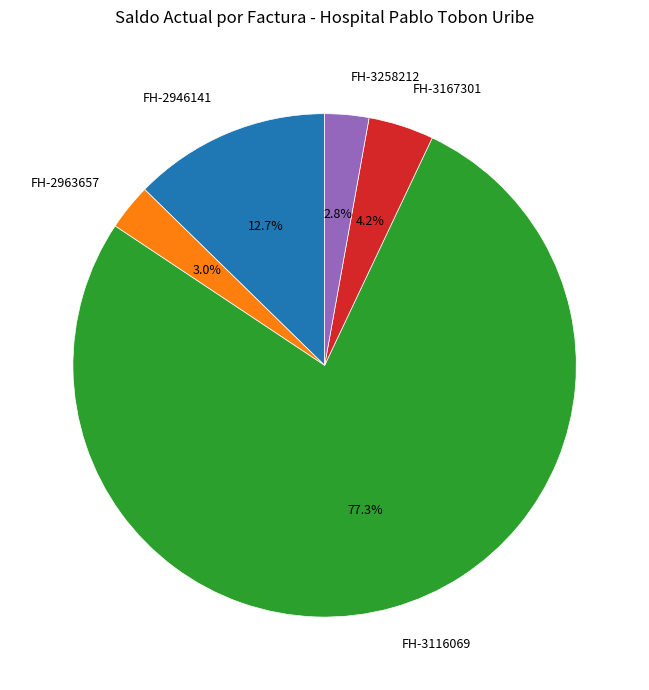

To the nearest percent, what portion does FH-3258212 represent?

3%